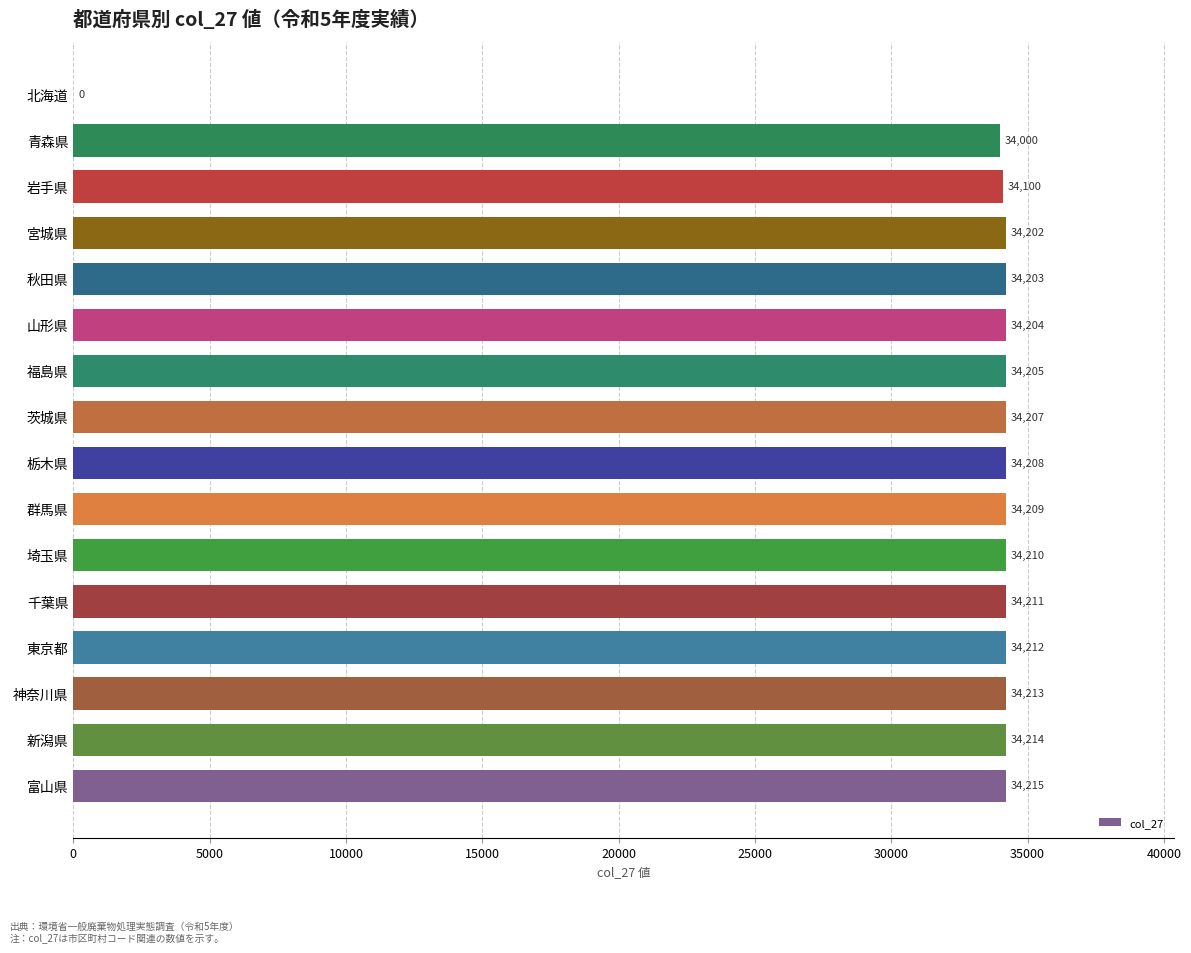

What is the ratio of the value at 富山県 to the value at 埼玉県?

1.0